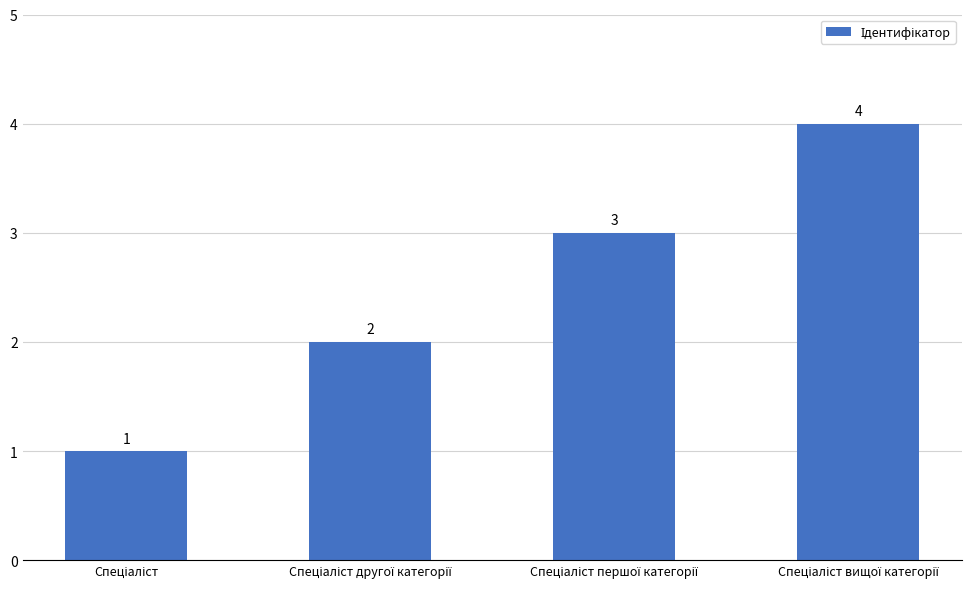

Count the number of data series in this chart.

1